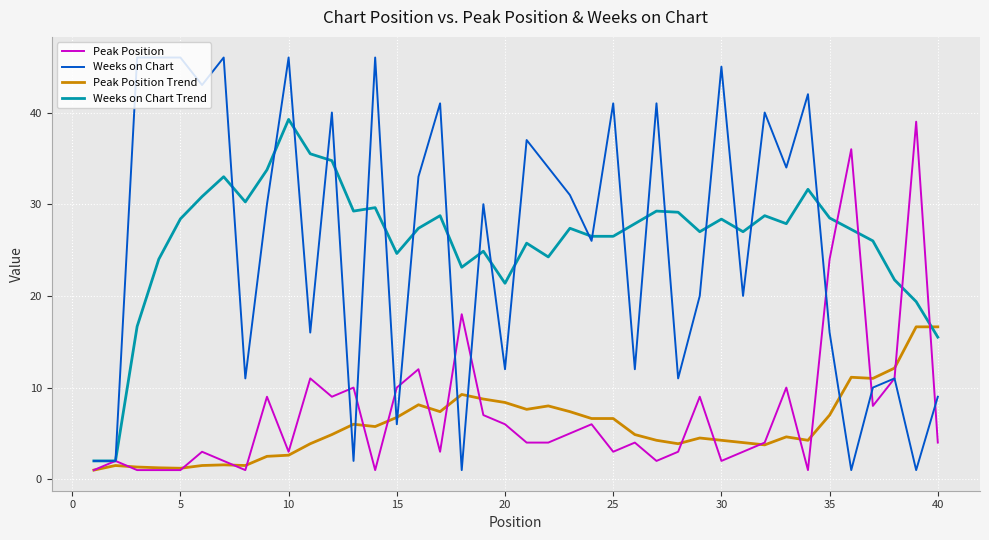

What is the minimum value for Peak Position?

1.0